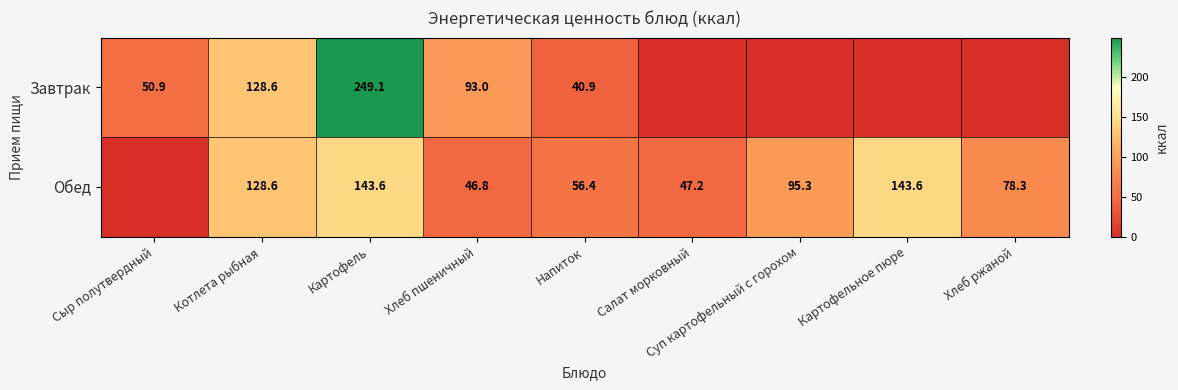

How many data points does each series have?

9